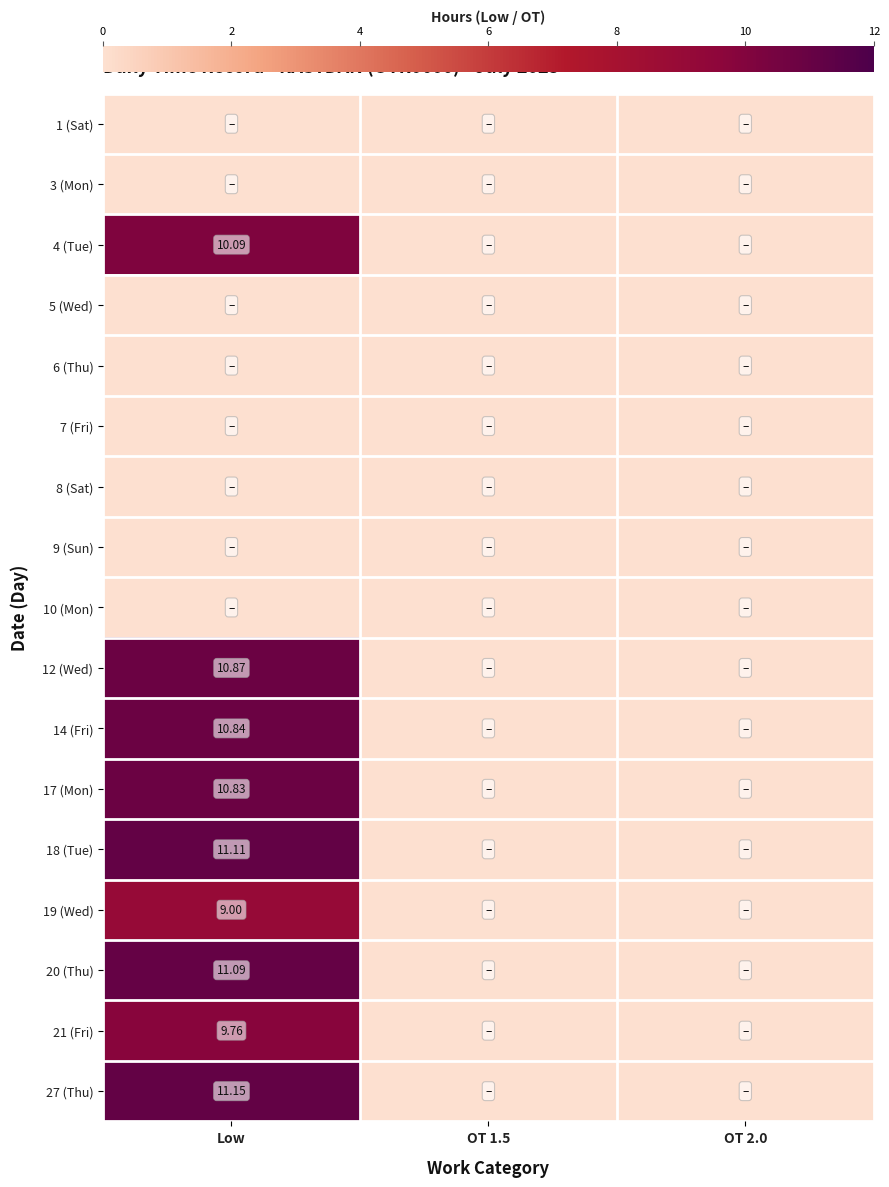

List the labels in order of 10 (Mon) value, largest first.

Low, OT 1.5, OT 2.0